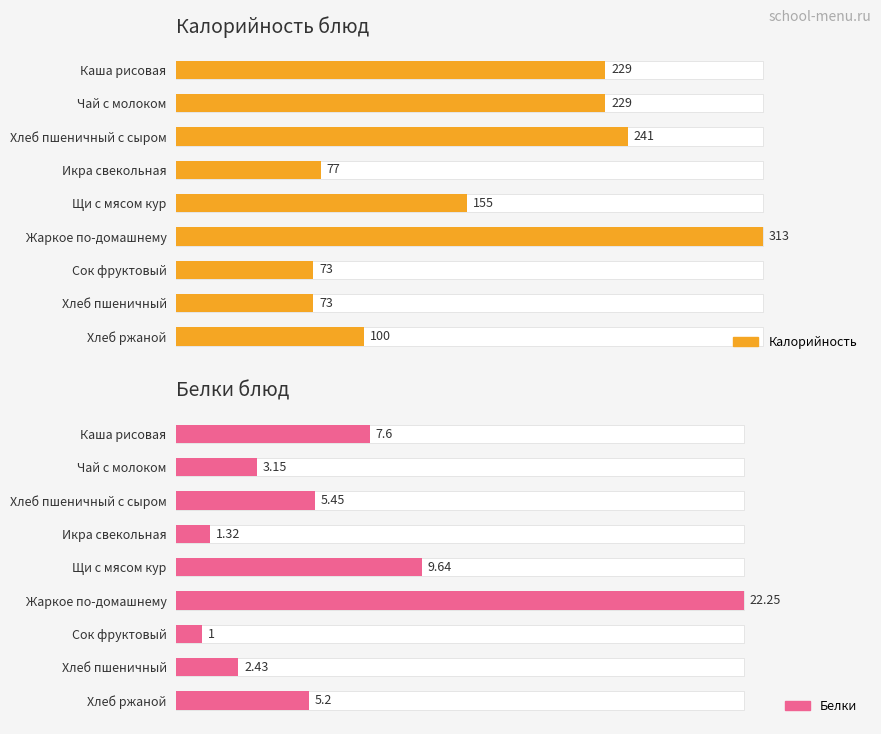

At how many categories does at least one series exceed 104?

5